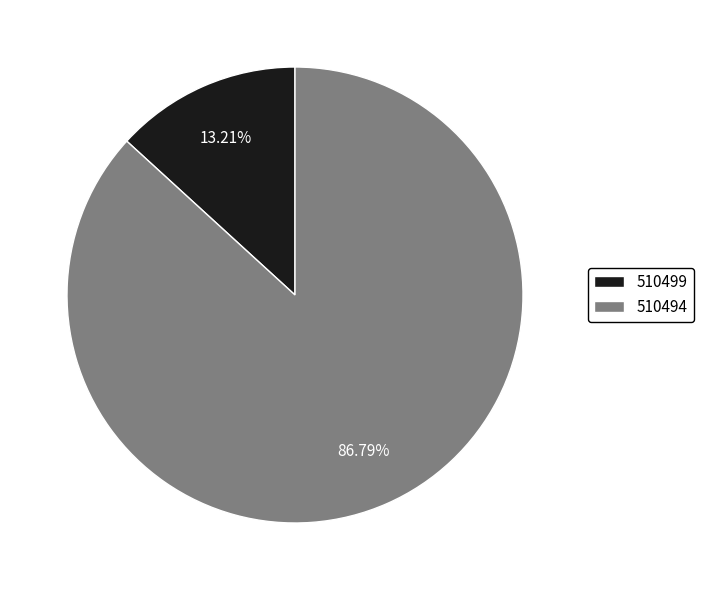

The 510494 slice represents 78% of the pie. True or false?

False